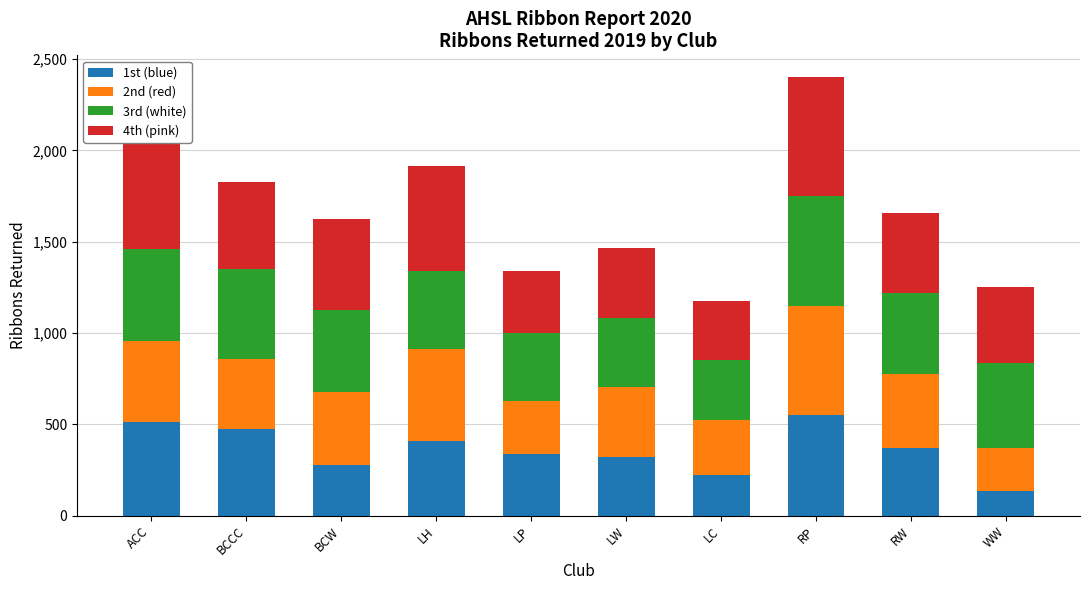

What is the total value across all series at LH?

1915